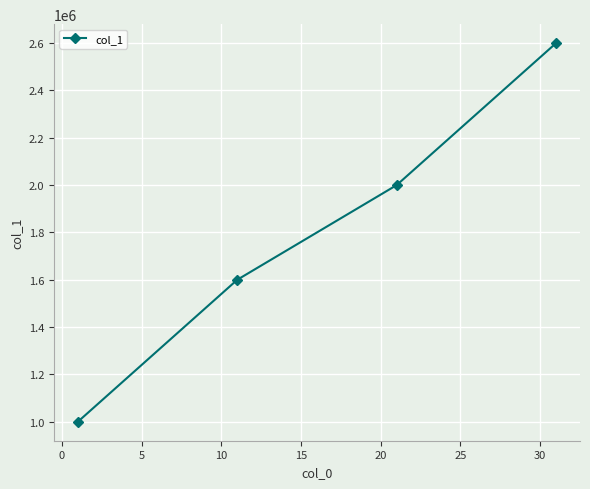

What is the value of the 2nd point from the left?

1600000